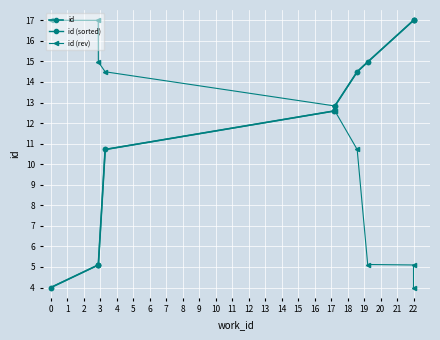

The id (sorted) series shows 12.8 at 5. True or false?

True